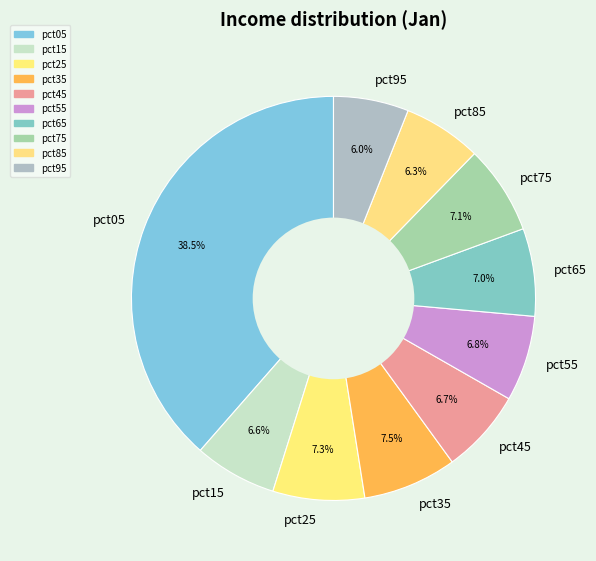

Which category has the biggest portion of the pie?

pct05